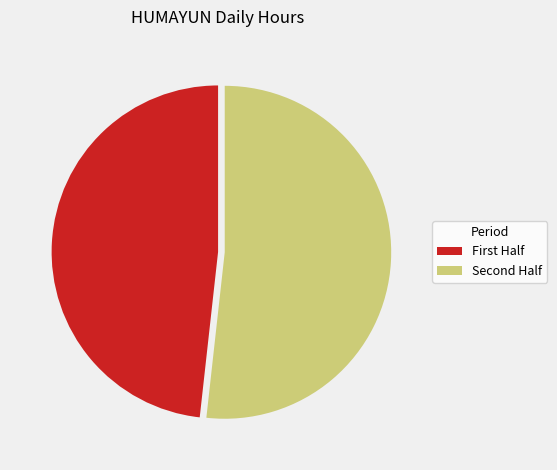

Is there a majority slice in this chart?

Yes